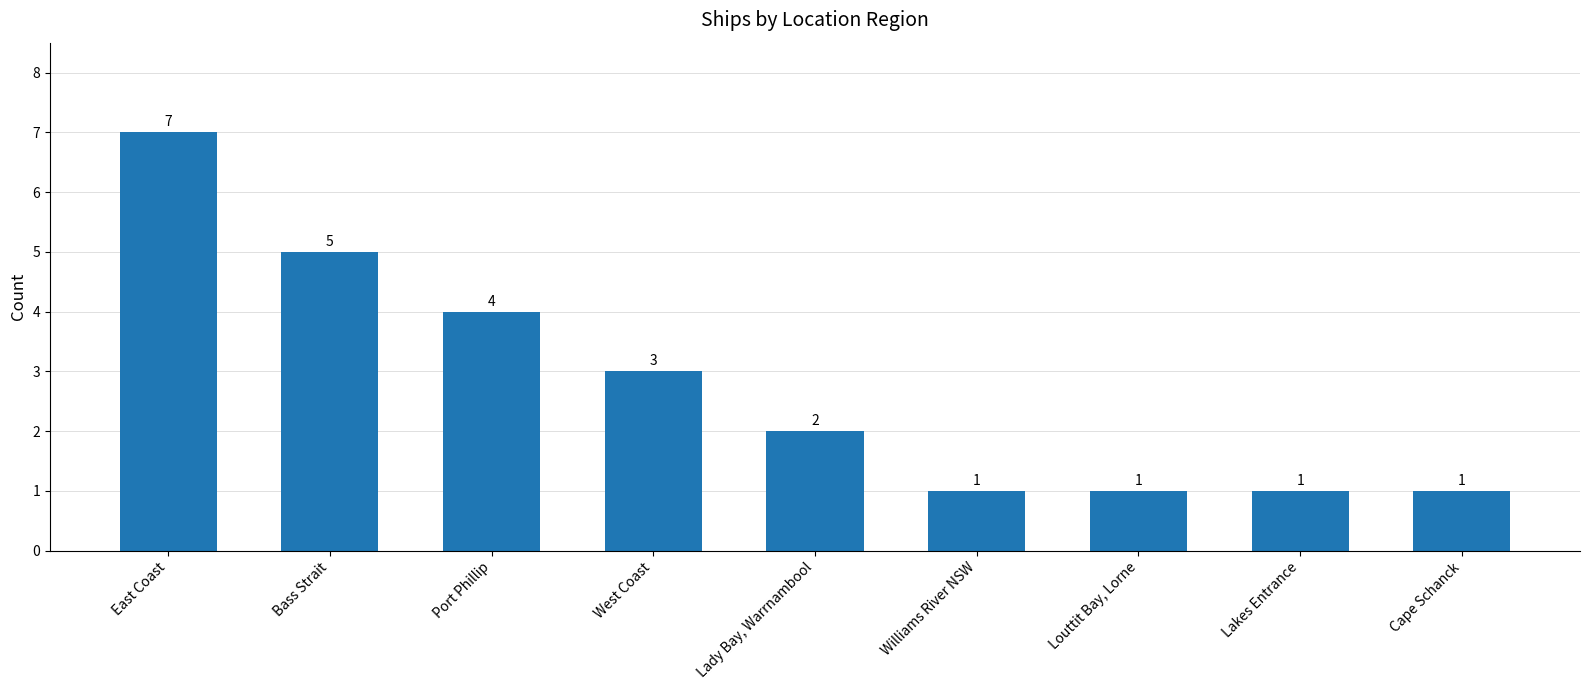

What is the value of the 3rd bar from the left?

4